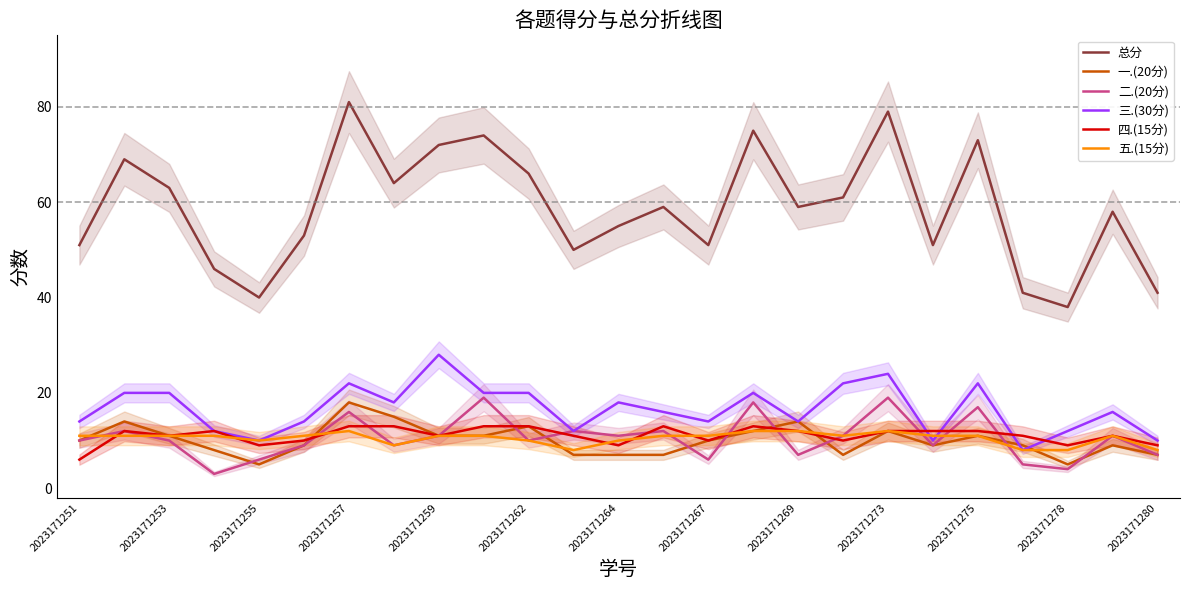

Which category has the lowest value in the 四.(15分) series?

2023171251